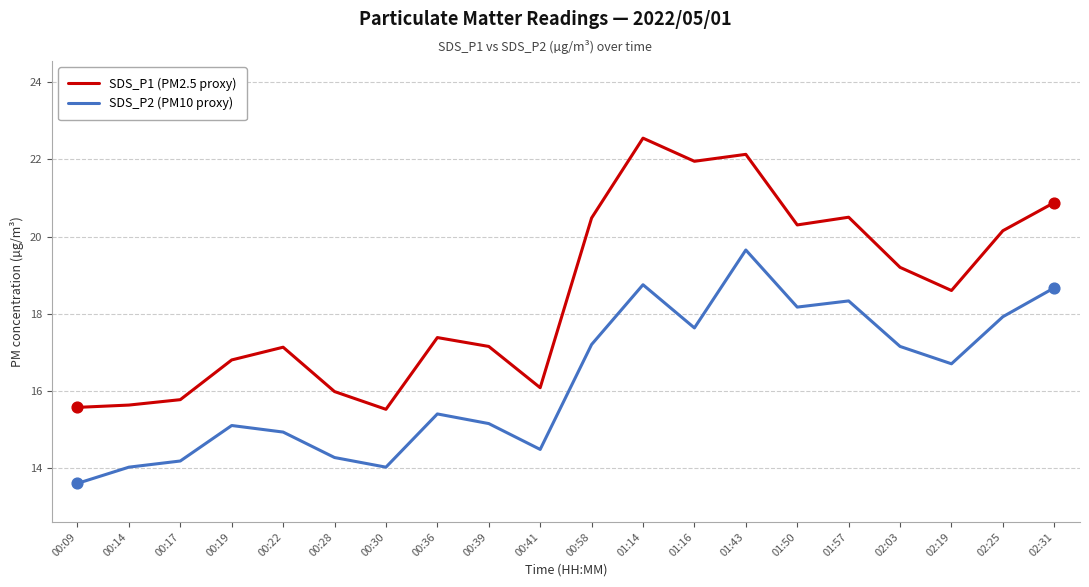

At which category is the sum across all series the highest?

01:43